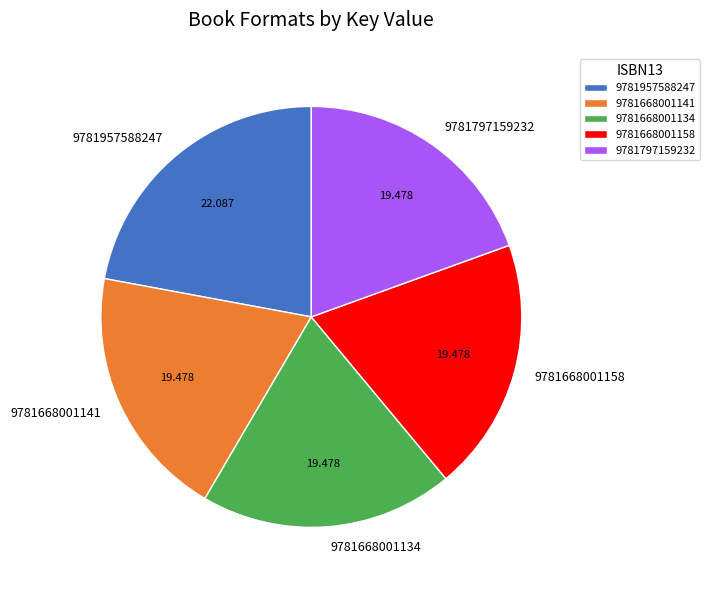

Combined, do 9781668001158 and 9781668001134 account for over 50%?

No